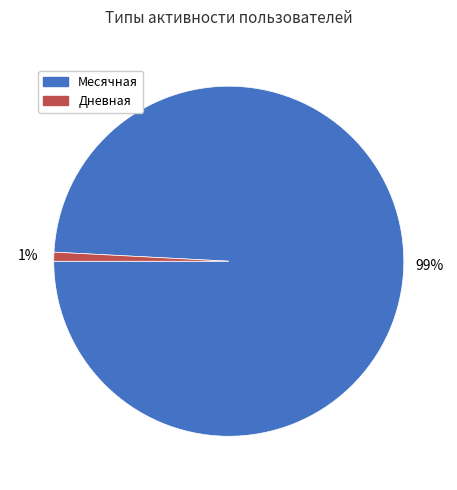

Do Месячная and Дневная together represent more than half of the pie?

Yes